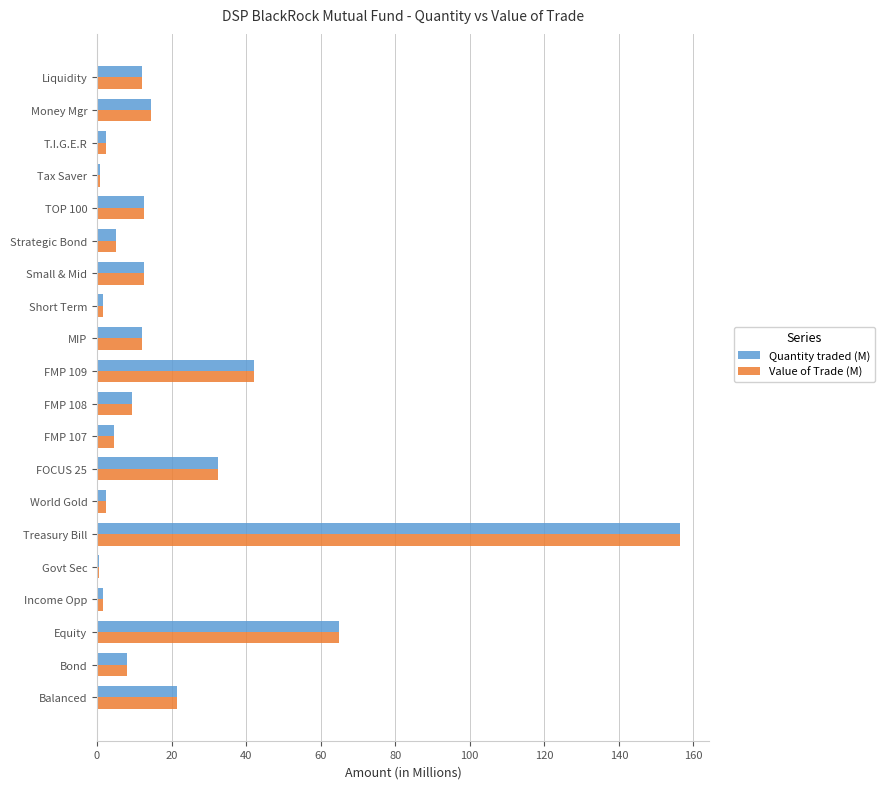

Which series has the largest range (max minus min)?

Quantity traded (M)